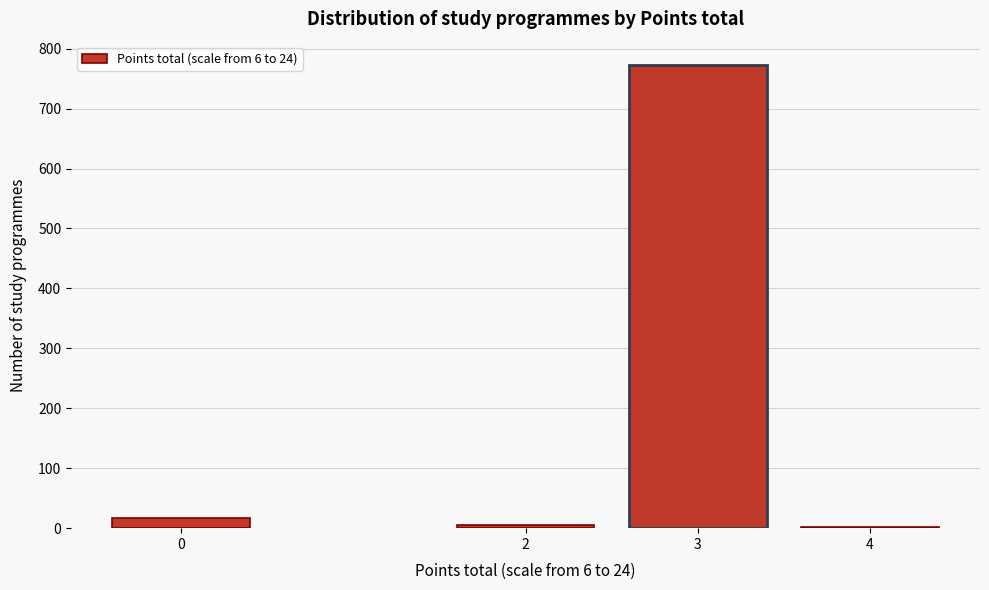

Reading left to right, what are all the values shown in this chart?

0=17	2=6	3=773	4=2